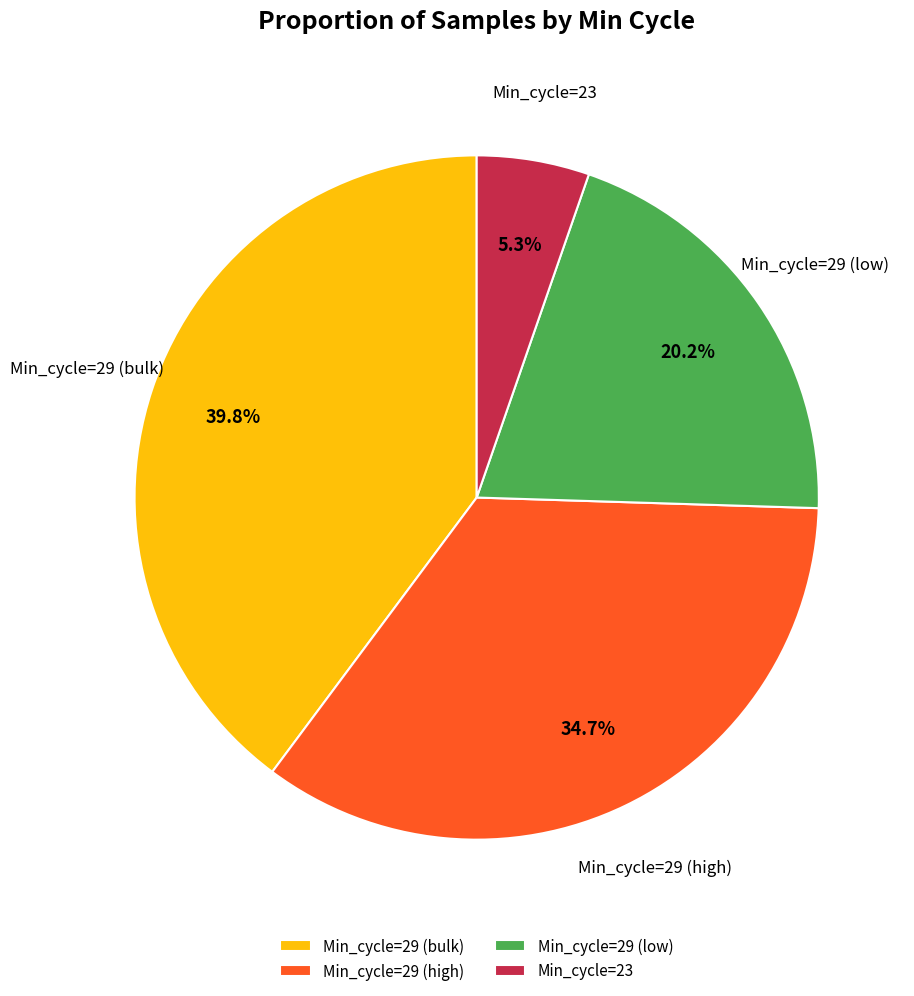

Does any single category account for the majority?

No